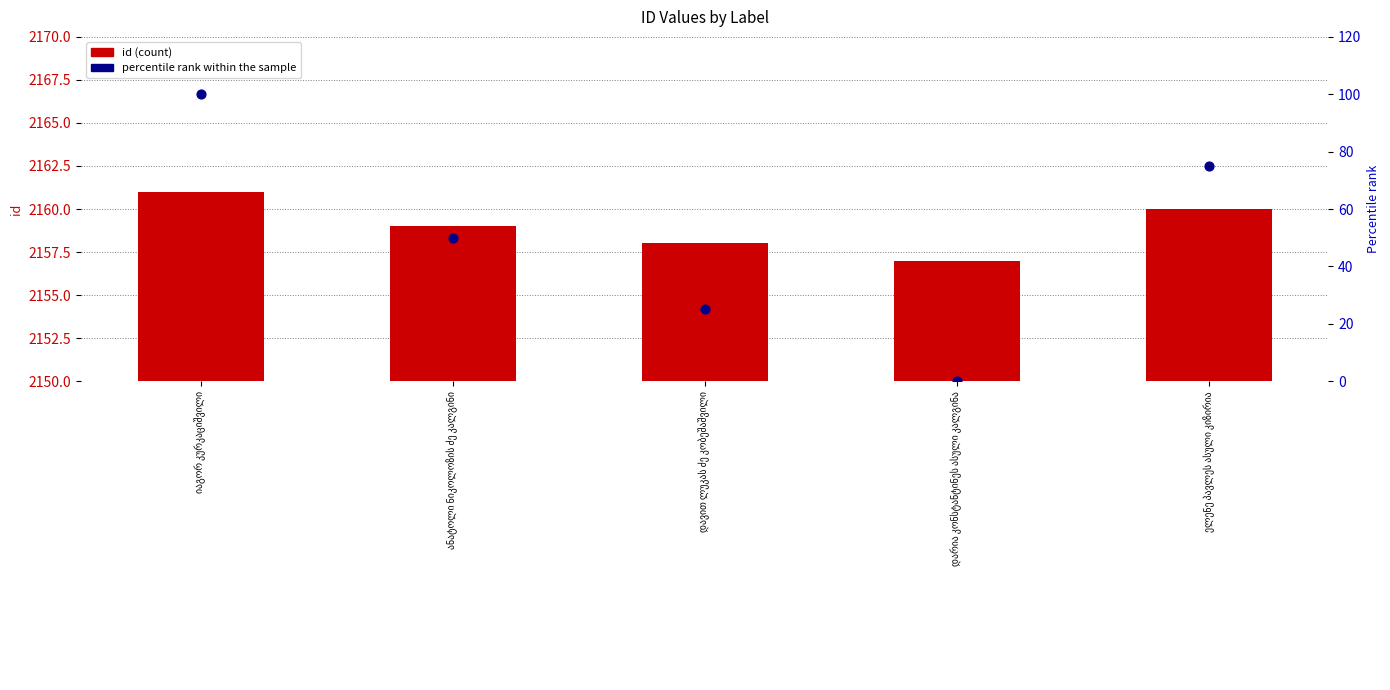

Which series reaches the minimum Y coordinate?

percentile rank within the sample